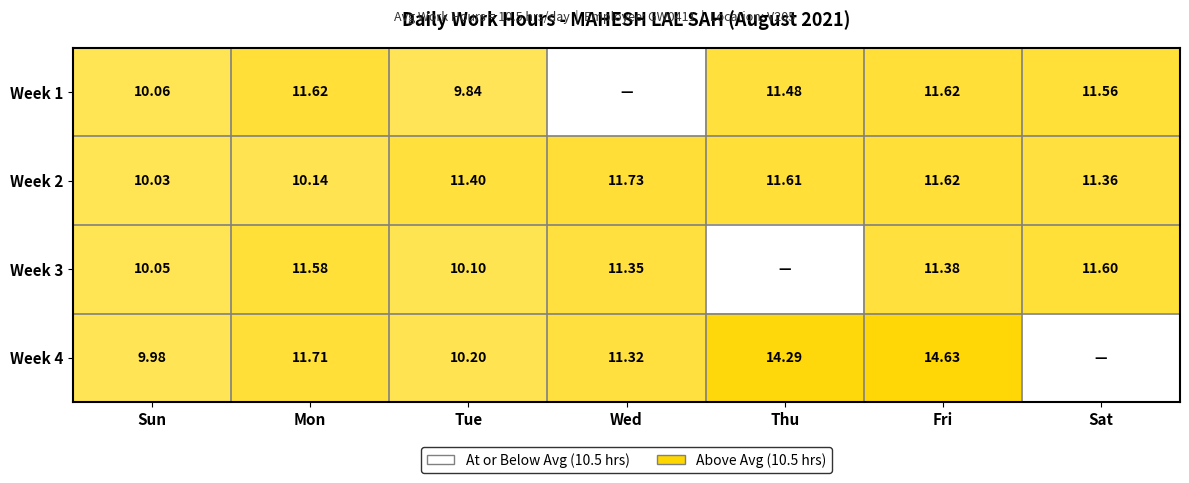

The value of Week 3 at Sun is 10.1. True or false?

True